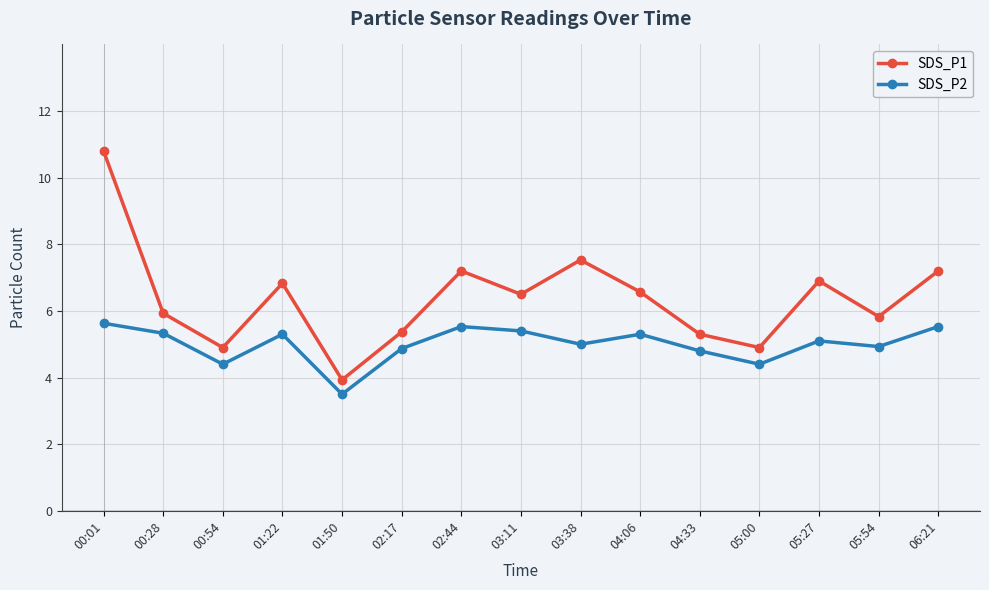

What position from the right is 04:06?

6